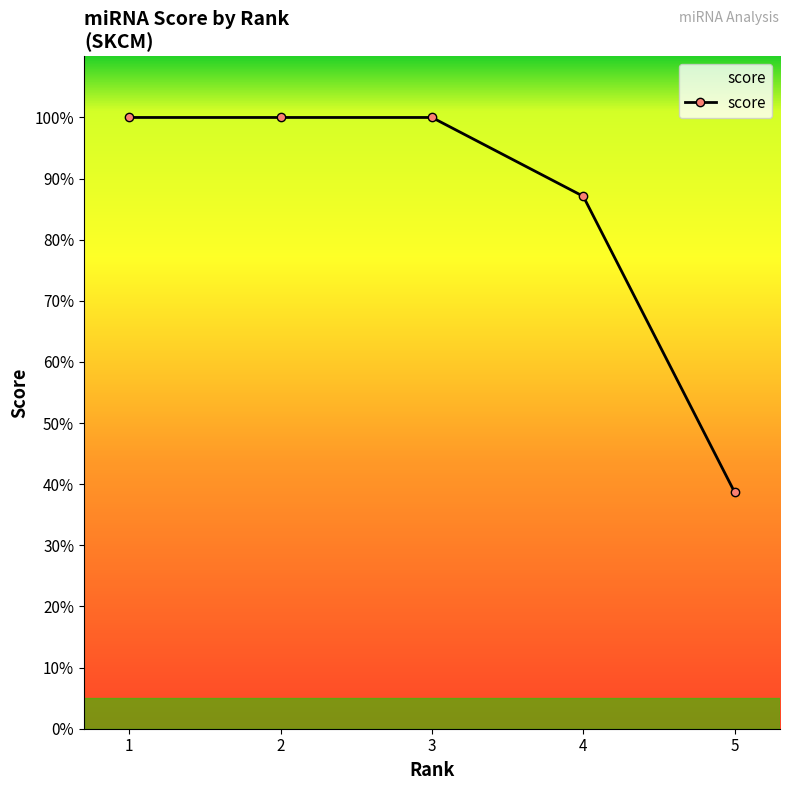

Read the value at 3.

1.0